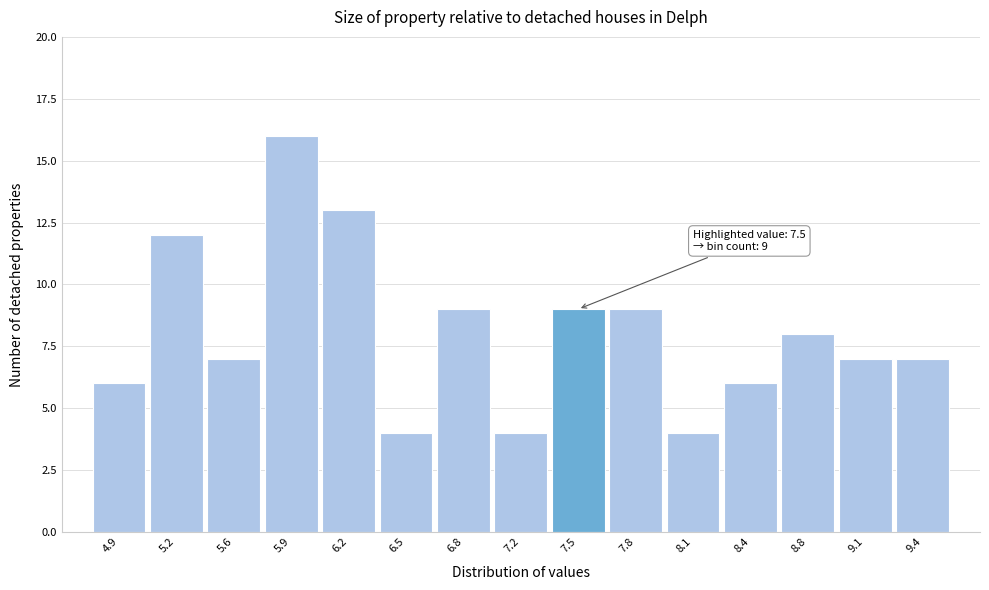

Over which range of the x-axis is the bar tallest?

5.75 to 6.05